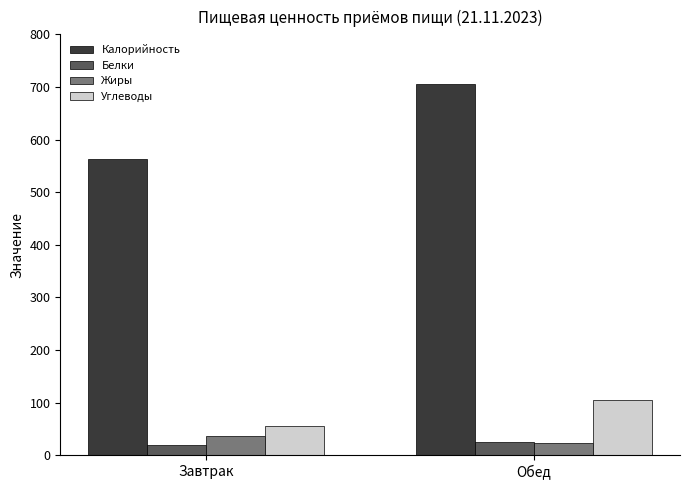

Which series has the widest spread of values?

Калорийность